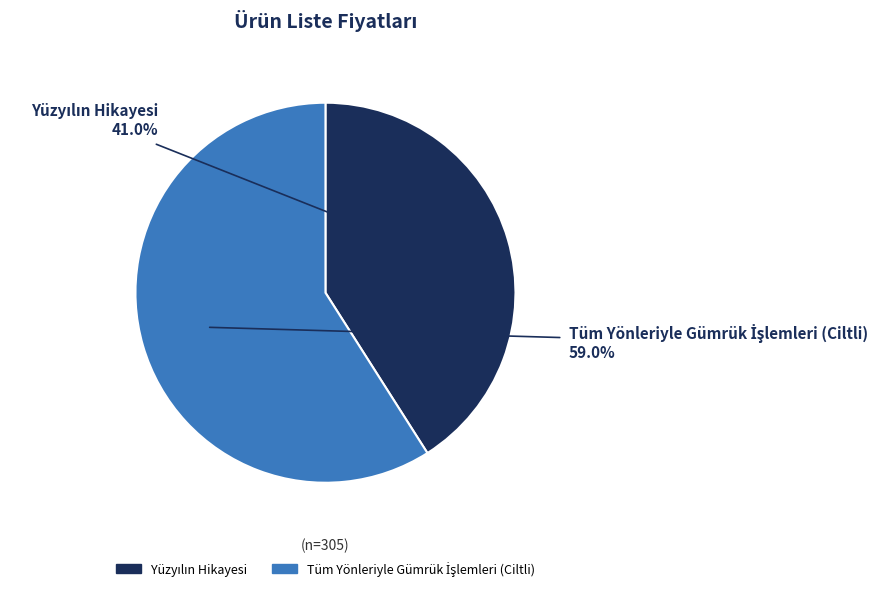

Count the number of slices in the pie.

2